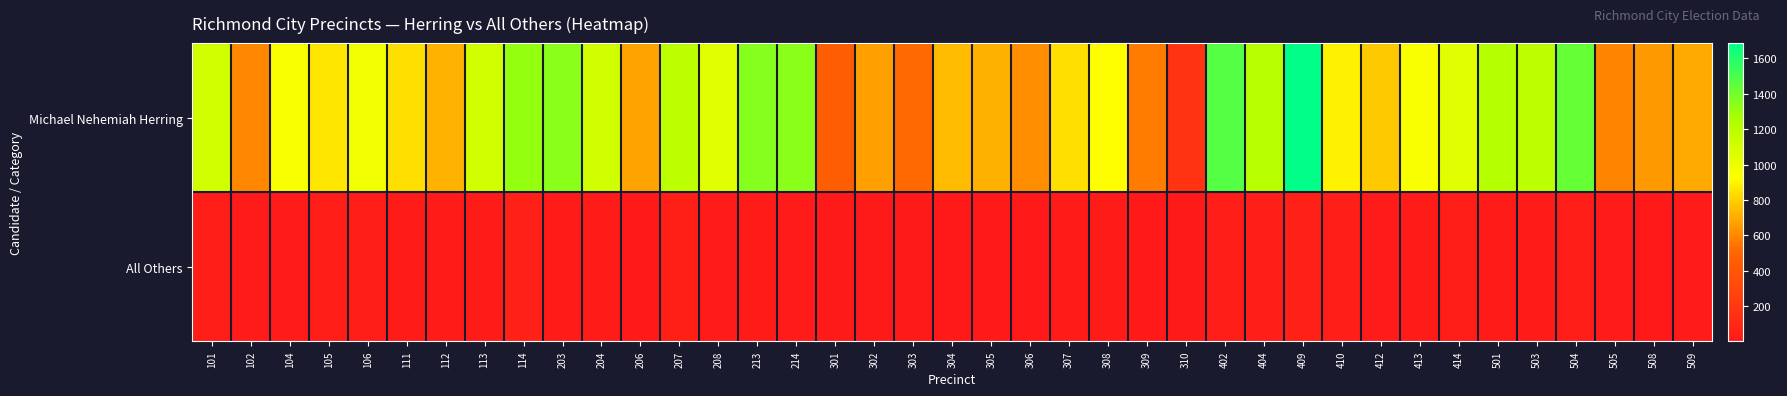

Reading left to right, extract all data points from this chart.

Michael Nehemiah Herring: 101=1111	102=602	104=957	105=861	106=982	111=838	112=724	113=1112	114=1317	203=1338	204=1116	206=676	207=1189	208=1045	213=1353	214=1341	301=452	302=672	303=516	304=742	305=713	306=616	307=842	308=925	309=572	310=174	402=1471	404=1209	409=1686	410=896	412=784	413=958	414=1044	501=1223	503=1193	504=1430	505=594	508=649	509=695
All Others: 101=30	102=16	104=19	105=30	106=32	111=24	112=25	113=22	114=57	203=26	204=28	206=12	207=45	208=17	213=28	214=18	301=6	302=7	303=8	304=10	305=10	306=10	307=22	308=25	309=12	310=2	402=30	404=35	409=54	410=39	412=20	413=26	414=31	501=28	503=22	504=31	505=16	508=10	509=16